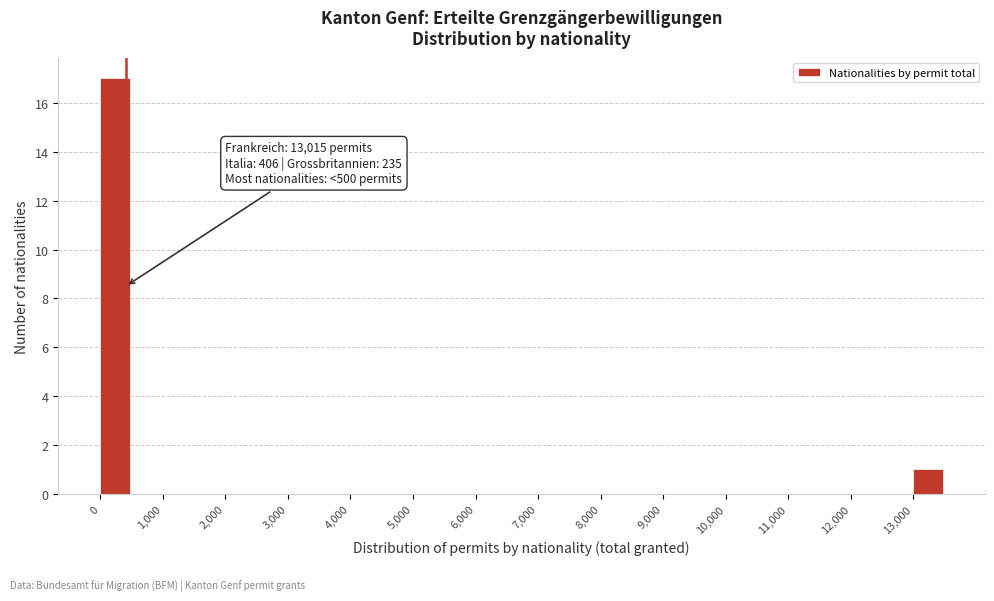

Which range on the x-axis has the tallest bar?

0 to 500